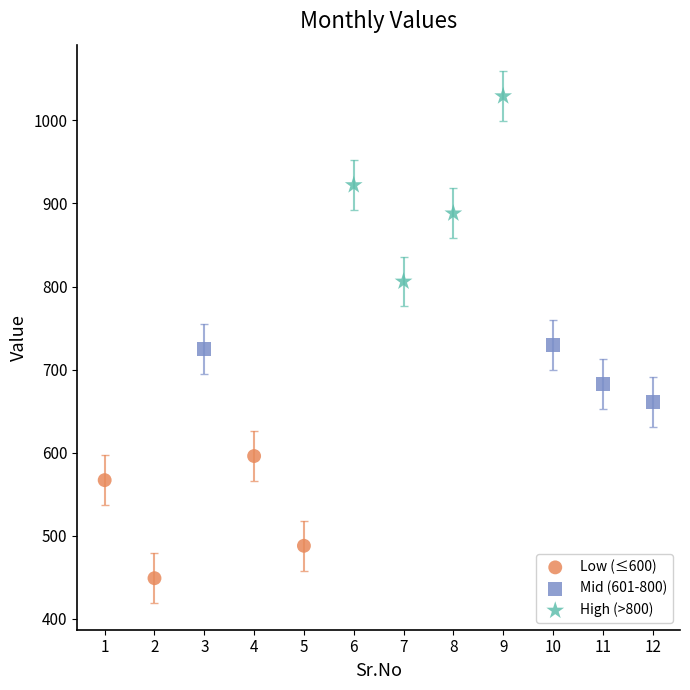

Which series has the largest Y range (max minus min)?

High (>800)